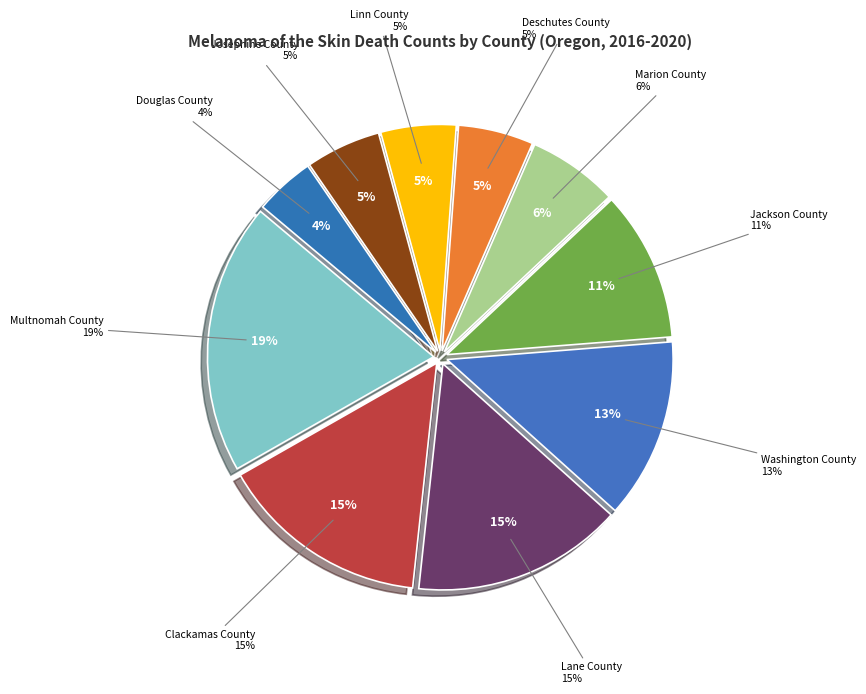

Rank the categories by value from lowest to highest.

Douglas County, Deschutes County, Linn County, Josephine County, Marion County, Jackson County, Washington County, Clackamas County, Lane County, Multnomah County